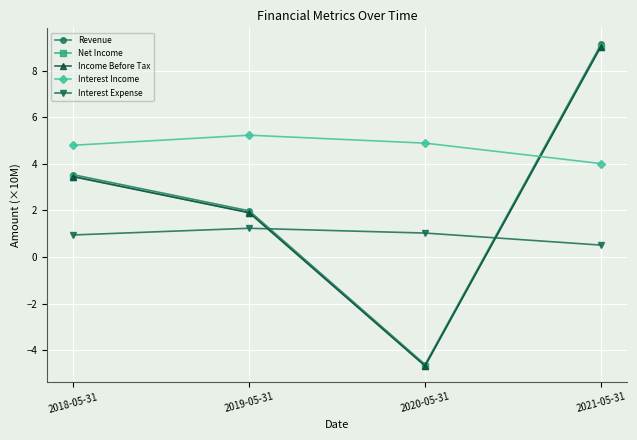

In Revenue, how many points are lower than both neighbors (excluding endpoints)?

1